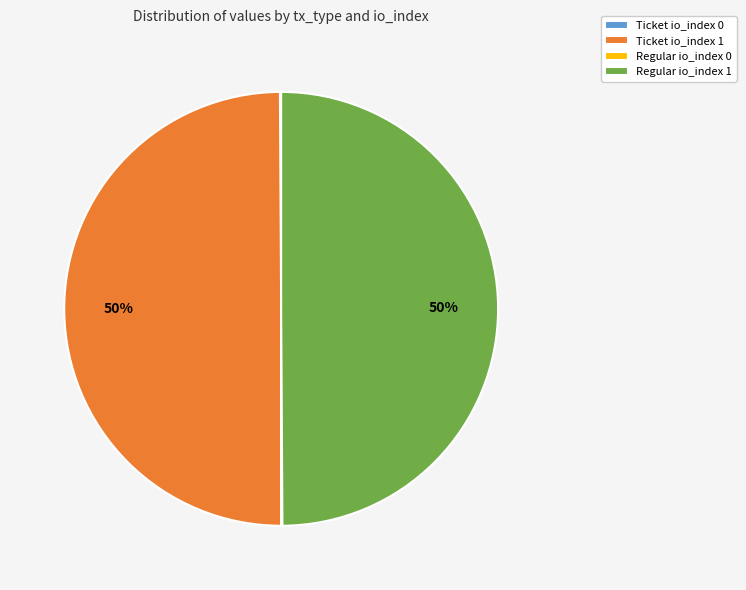

To the nearest percent, what is the difference between the largest and smallest slice percentages?

50%